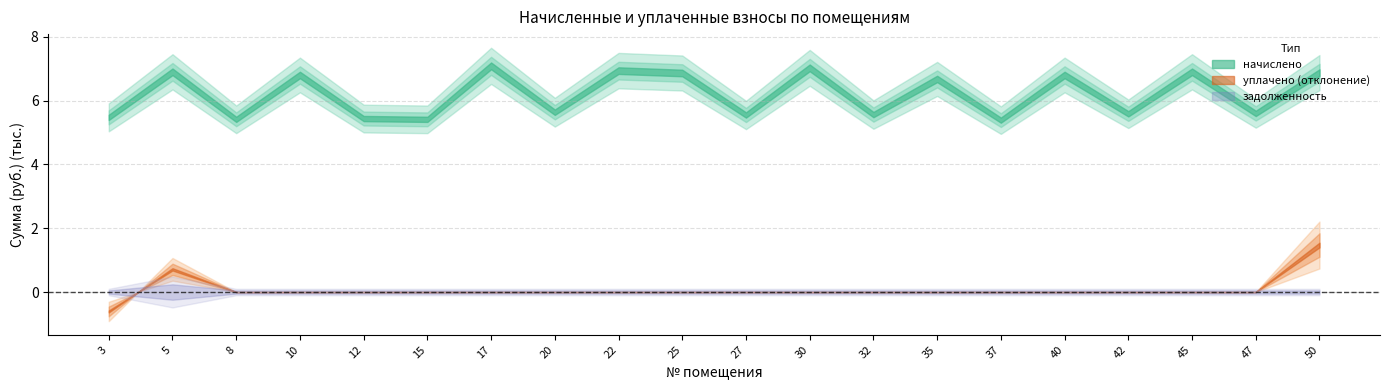

At how many categories does at least one series exceed 2849?

20